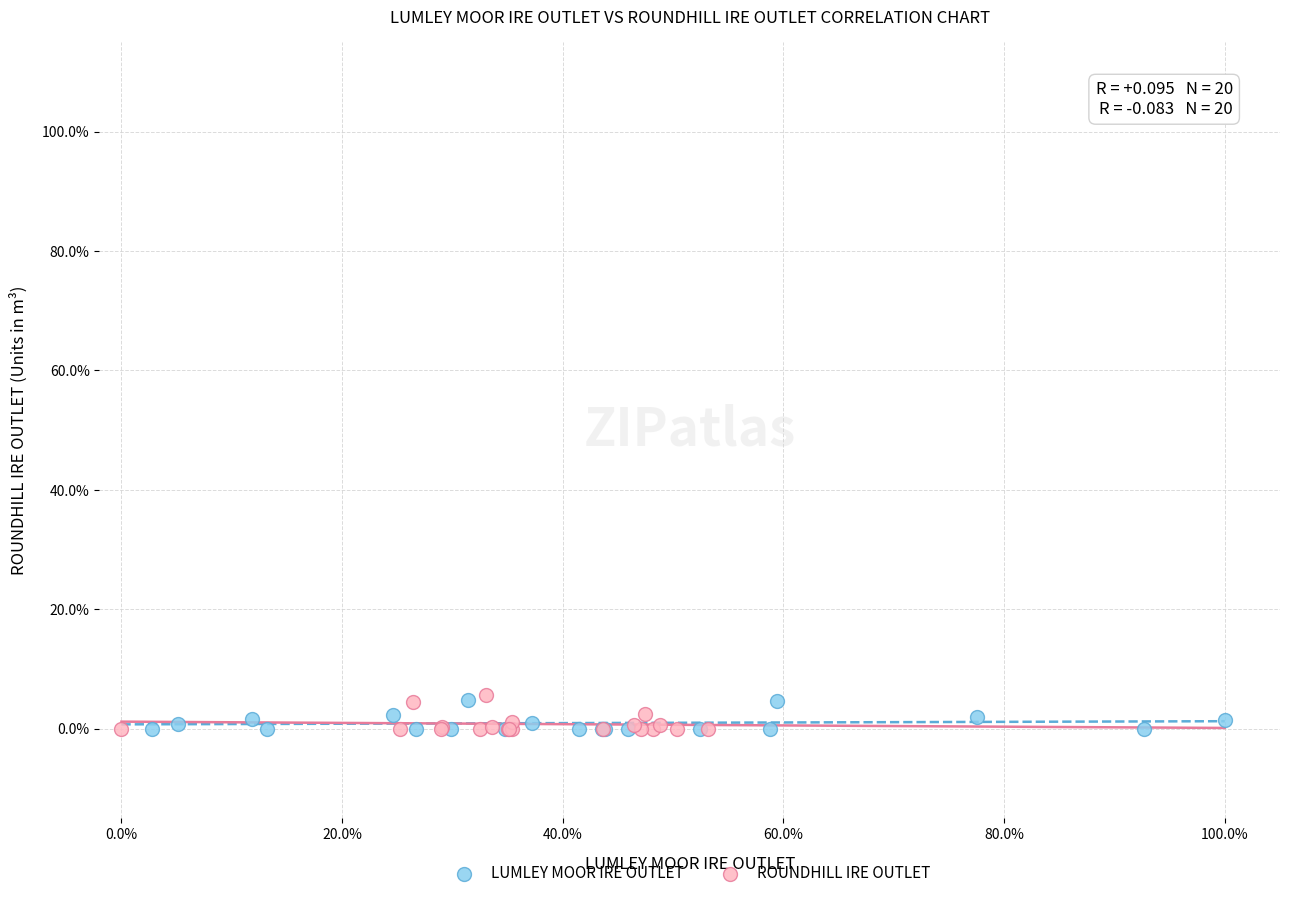

What are all the series names shown in the legend?

LUMLEY MOOR IRE OUTLET, ROUNDHILL IRE OUTLET